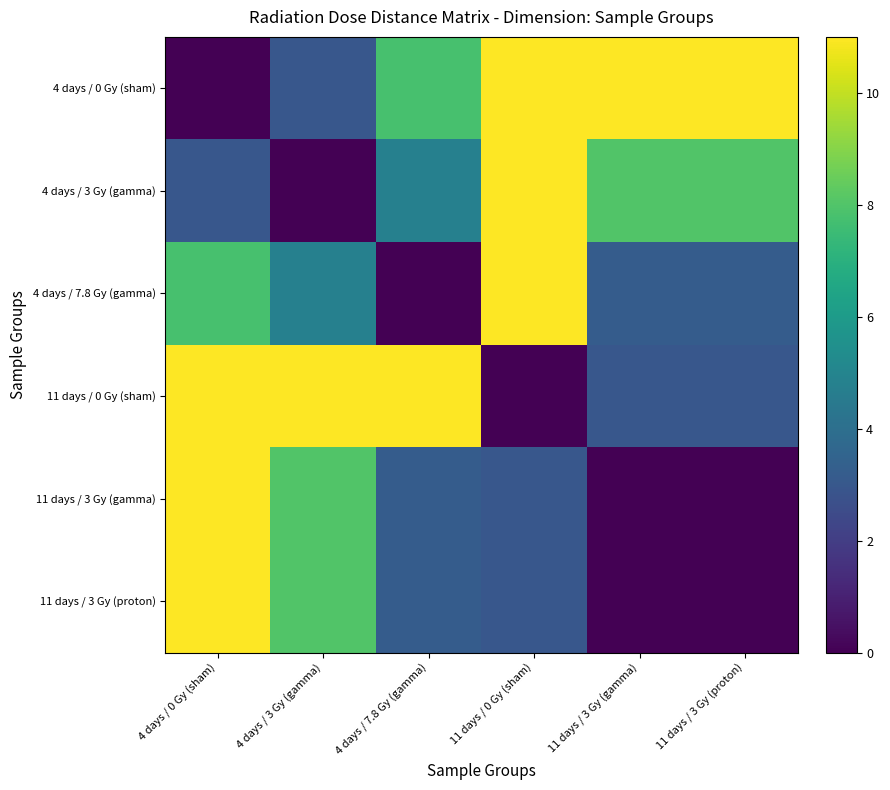

Reading left to right, list all the values displayed in this chart.

4 days / 0 Gy (sham): 4 days / 0 Gy (sham)=0.0	4 days / 3 Gy (gamma)=3.0	4 days / 7.8 Gy (gamma)=7.8	11 days / 0 Gy (sham)=11.0	11 days / 3 Gy (gamma)=11.0	11 days / 3 Gy (proton)=11.0
4 days / 3 Gy (gamma): 4 days / 0 Gy (sham)=3.0	4 days / 3 Gy (gamma)=0.0	4 days / 7.8 Gy (gamma)=4.8	11 days / 0 Gy (sham)=11.0	11 days / 3 Gy (gamma)=8.0	11 days / 3 Gy (proton)=8.0
4 days / 7.8 Gy (gamma): 4 days / 0 Gy (sham)=7.8	4 days / 3 Gy (gamma)=4.8	4 days / 7.8 Gy (gamma)=0.0	11 days / 0 Gy (sham)=11.0	11 days / 3 Gy (gamma)=3.2	11 days / 3 Gy (proton)=3.2
11 days / 0 Gy (sham): 4 days / 0 Gy (sham)=11.0	4 days / 3 Gy (gamma)=11.0	4 days / 7.8 Gy (gamma)=11.0	11 days / 0 Gy (sham)=0.0	11 days / 3 Gy (gamma)=3.0	11 days / 3 Gy (proton)=3.0
11 days / 3 Gy (gamma): 4 days / 0 Gy (sham)=11.0	4 days / 3 Gy (gamma)=8.0	4 days / 7.8 Gy (gamma)=3.2	11 days / 0 Gy (sham)=3.0	11 days / 3 Gy (gamma)=0.0	11 days / 3 Gy (proton)=0.0
11 days / 3 Gy (proton): 4 days / 0 Gy (sham)=11.0	4 days / 3 Gy (gamma)=8.0	4 days / 7.8 Gy (gamma)=3.2	11 days / 0 Gy (sham)=3.0	11 days / 3 Gy (gamma)=0.0	11 days / 3 Gy (proton)=0.0